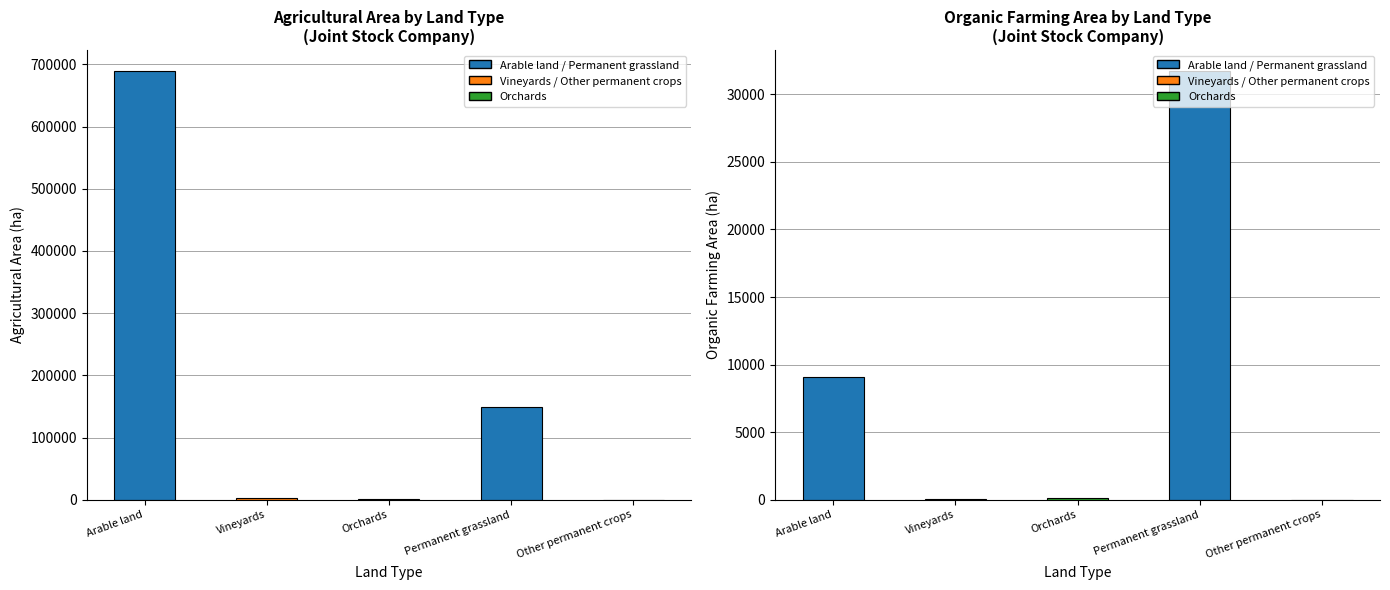

List the series in order of their peak value, highest first.

Agricultural Area (ha), Organic Farming (ha)